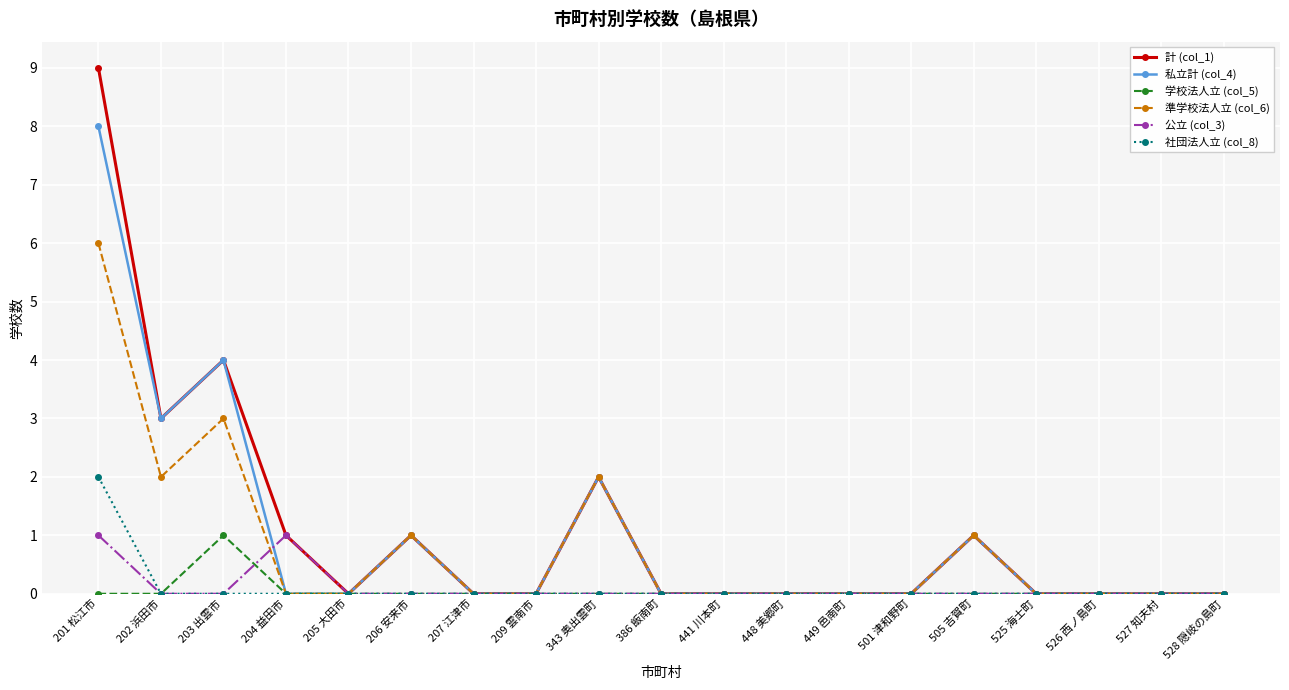

Reading left to right, transcribe all the data shown in this chart.

計 (col_1): 201 松江市=9	202 浜田市=3	203 出雲市=4	204 益田市=1	205 大田市=0	206 安来市=1	207 江津市=0	209 雲南市=0	343 奥出雲町=2	386 飯南町=0	441 川本町=0	448 美郷町=0	449 邑南町=0	501 津和野町=0	505 吉賀町=1	525 海士町=0	526 西ノ島町=0	527 知夫村=0	528 隠岐の島町=0
私立計 (col_4): 201 松江市=8	202 浜田市=3	203 出雲市=4	204 益田市=0	205 大田市=0	206 安来市=1	207 江津市=0	209 雲南市=0	343 奥出雲町=2	386 飯南町=0	441 川本町=0	448 美郷町=0	449 邑南町=0	501 津和野町=0	505 吉賀町=1	525 海士町=0	526 西ノ島町=0	527 知夫村=0	528 隠岐の島町=0
学校法人立 (col_5): 201 松江市=0	202 浜田市=0	203 出雲市=1	204 益田市=0	205 大田市=0	206 安来市=0	207 江津市=0	209 雲南市=0	343 奥出雲町=0	386 飯南町=0	441 川本町=0	448 美郷町=0	449 邑南町=0	501 津和野町=0	505 吉賀町=0	525 海士町=0	526 西ノ島町=0	527 知夫村=0	528 隠岐の島町=0
準学校法人立 (col_6): 201 松江市=6	202 浜田市=2	203 出雲市=3	204 益田市=0	205 大田市=0	206 安来市=1	207 江津市=0	209 雲南市=0	343 奥出雲町=2	386 飯南町=0	441 川本町=0	448 美郷町=0	449 邑南町=0	501 津和野町=0	505 吉賀町=1	525 海士町=0	526 西ノ島町=0	527 知夫村=0	528 隠岐の島町=0
公立 (col_3): 201 松江市=1	202 浜田市=0	203 出雲市=0	204 益田市=1	205 大田市=0	206 安来市=0	207 江津市=0	209 雲南市=0	343 奥出雲町=0	386 飯南町=0	441 川本町=0	448 美郷町=0	449 邑南町=0	501 津和野町=0	505 吉賀町=0	525 海士町=0	526 西ノ島町=0	527 知夫村=0	528 隠岐の島町=0
社団法人立 (col_8): 201 松江市=2	202 浜田市=0	203 出雲市=0	204 益田市=0	205 大田市=0	206 安来市=0	207 江津市=0	209 雲南市=0	343 奥出雲町=0	386 飯南町=0	441 川本町=0	448 美郷町=0	449 邑南町=0	501 津和野町=0	505 吉賀町=0	525 海士町=0	526 西ノ島町=0	527 知夫村=0	528 隠岐の島町=0